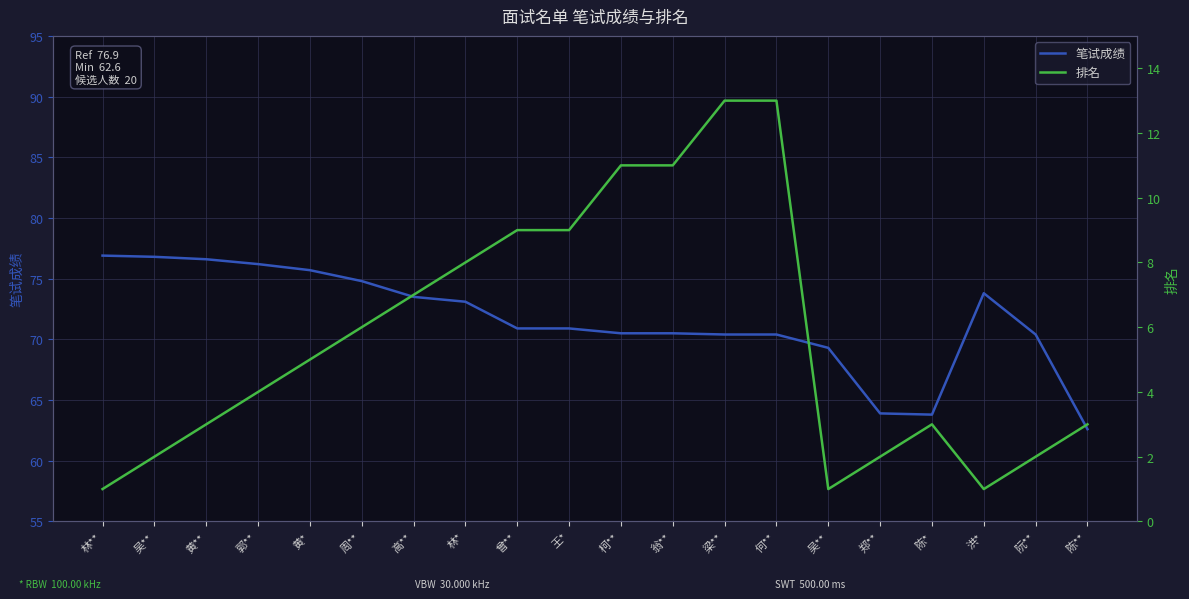

Rank the series by their average value, from lowest to highest.

排名, 笔试成绩